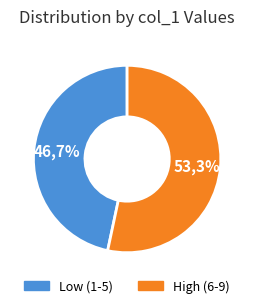

What portion of the pie excludes 3?

93.3%